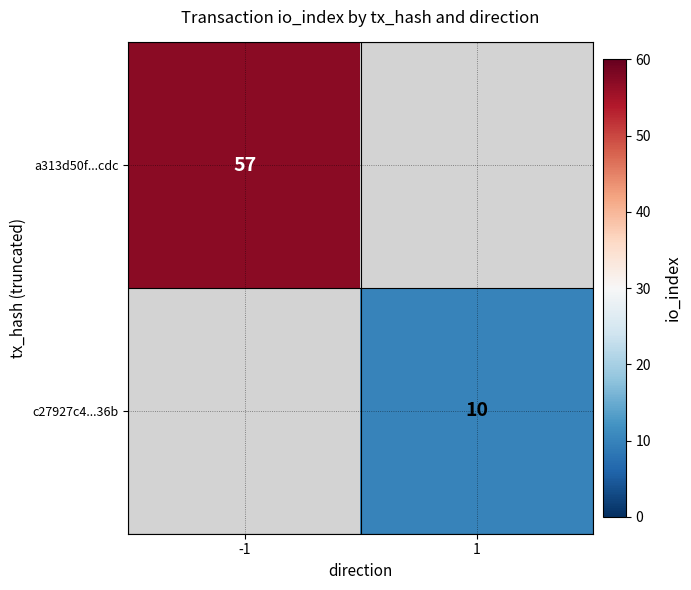

The a313d50f...cdc series shows 57 at -1. True or false?

True